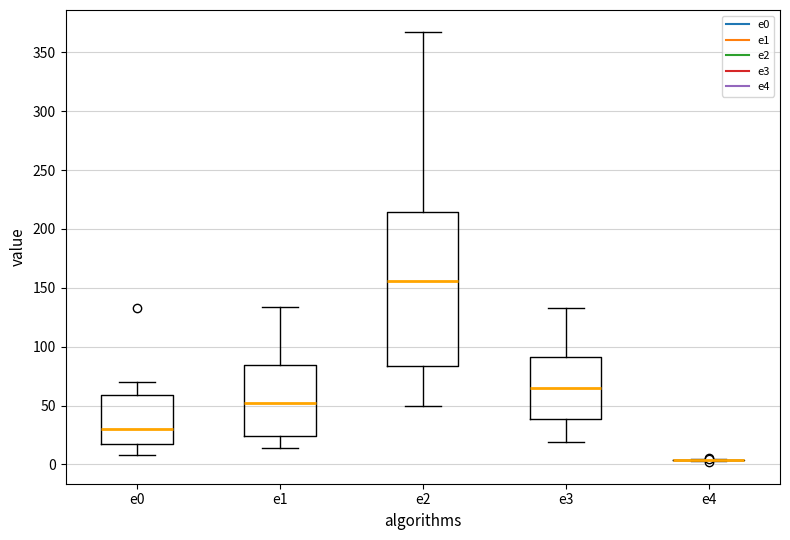

Comparing the boxes themselves (not the whiskers), which one is the tallest?

e2